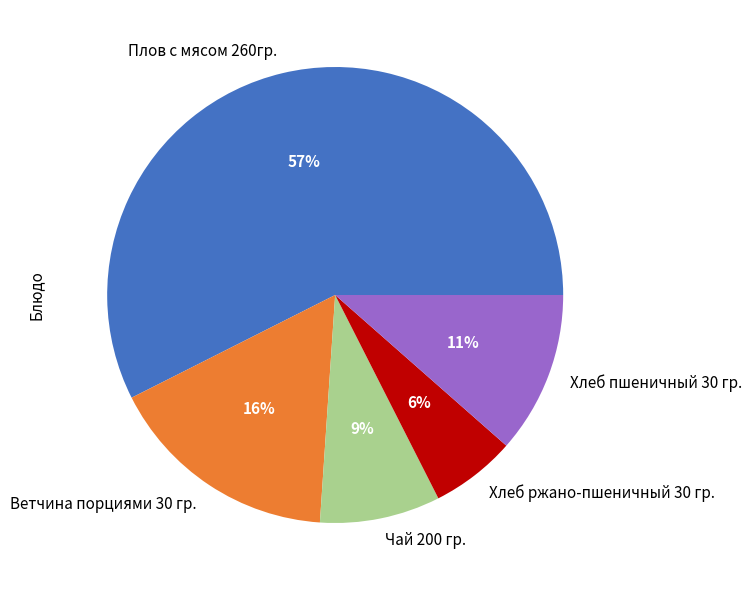

To the nearest percent, what is the average slice percentage?

20%